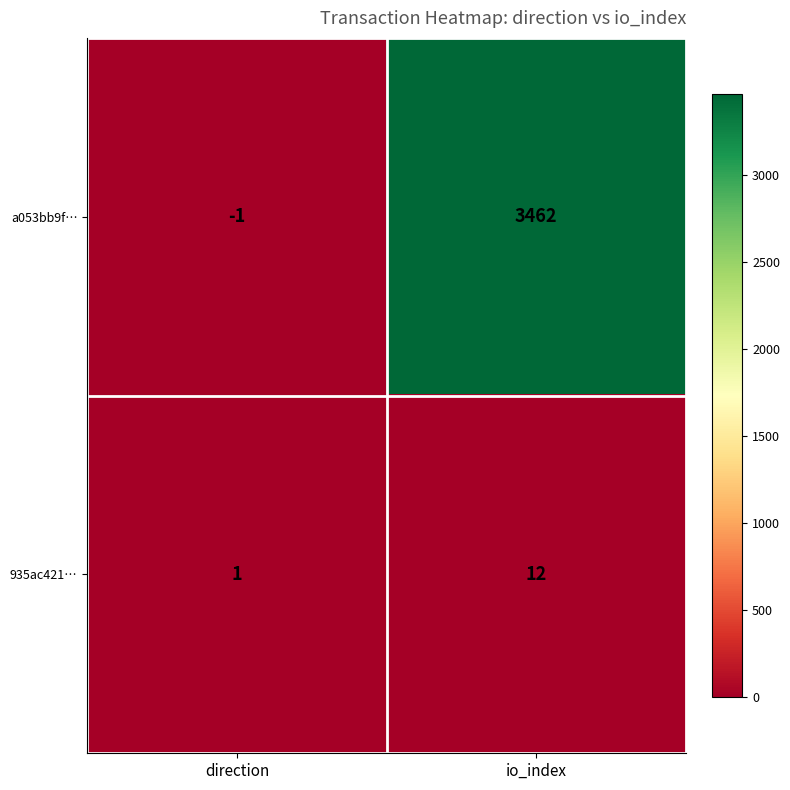

What is the approximate value of a053bb9f… at io_index, to the nearest 50?

3450